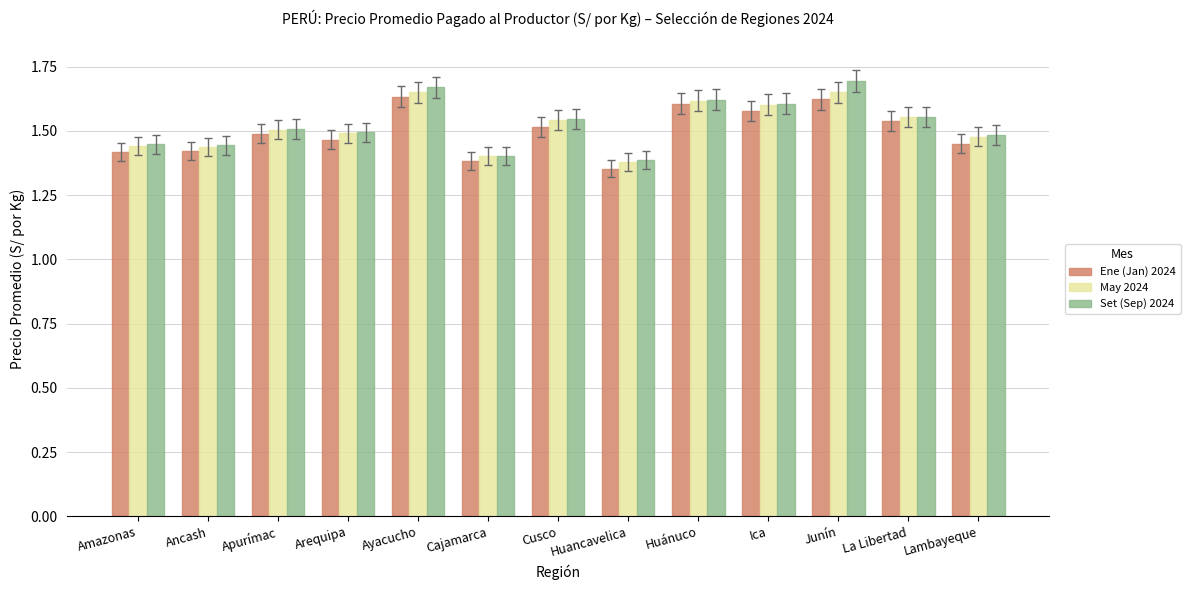

Is it true that Ene (Jan) 2024 equals 1.4 at Ancash?

True